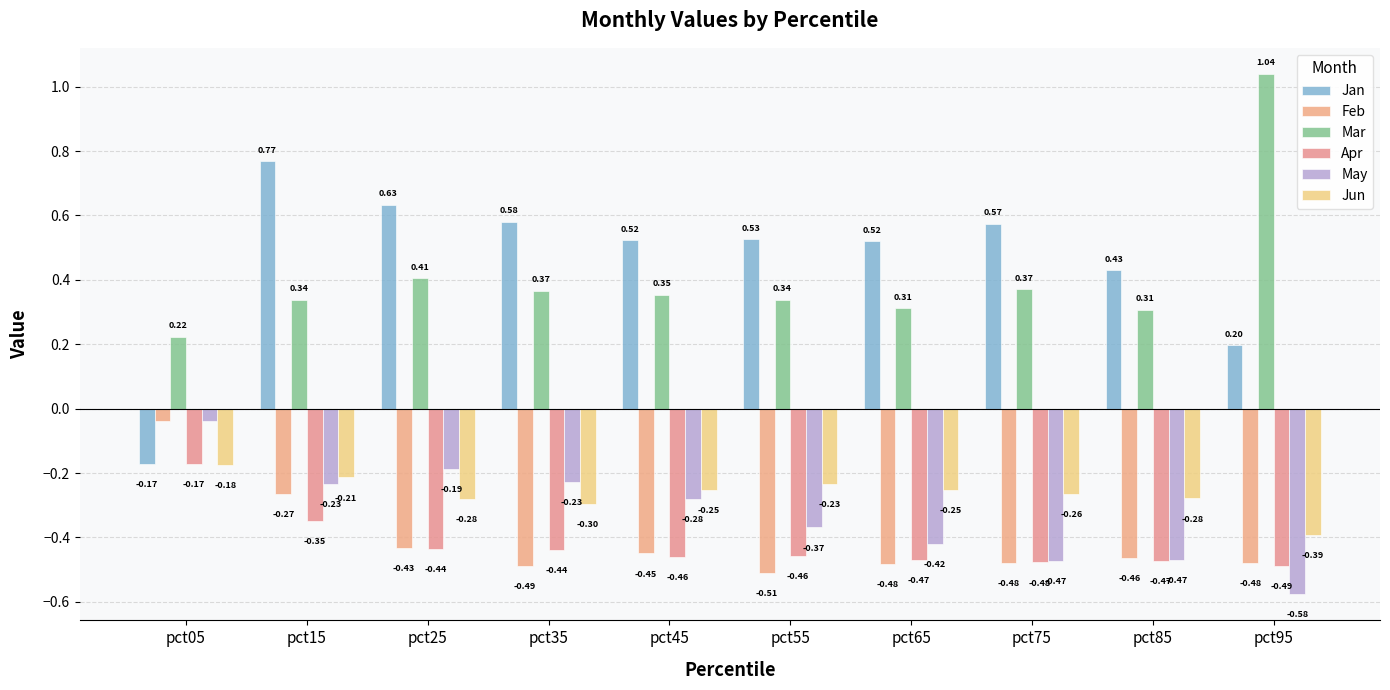

Count the number of data series in this chart.

6